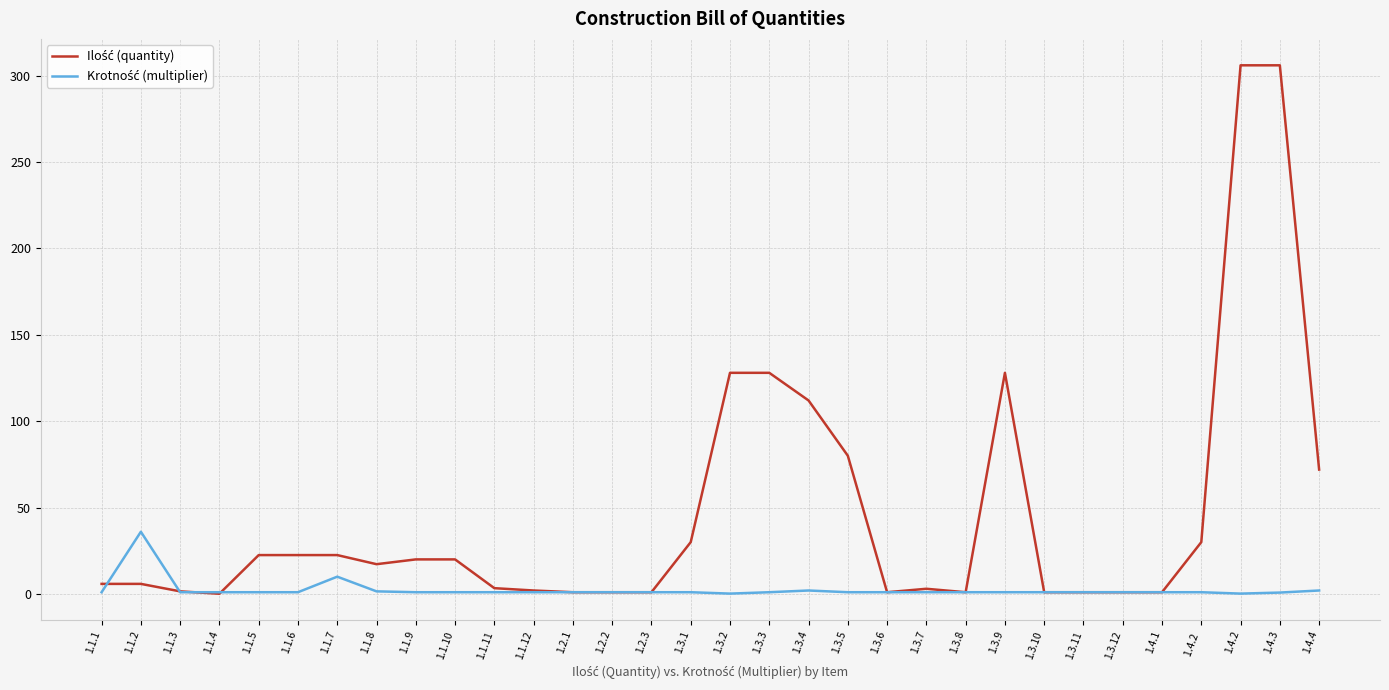

What is the greatest value displayed?

306.0